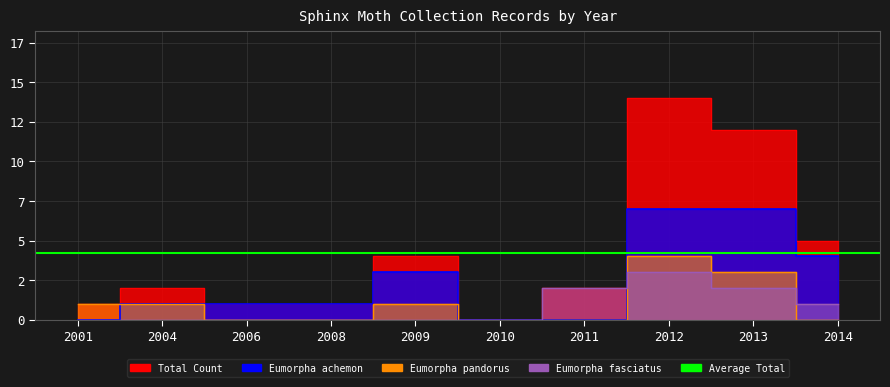

How many values in the Eumorpha achemon series exceed 1?

4